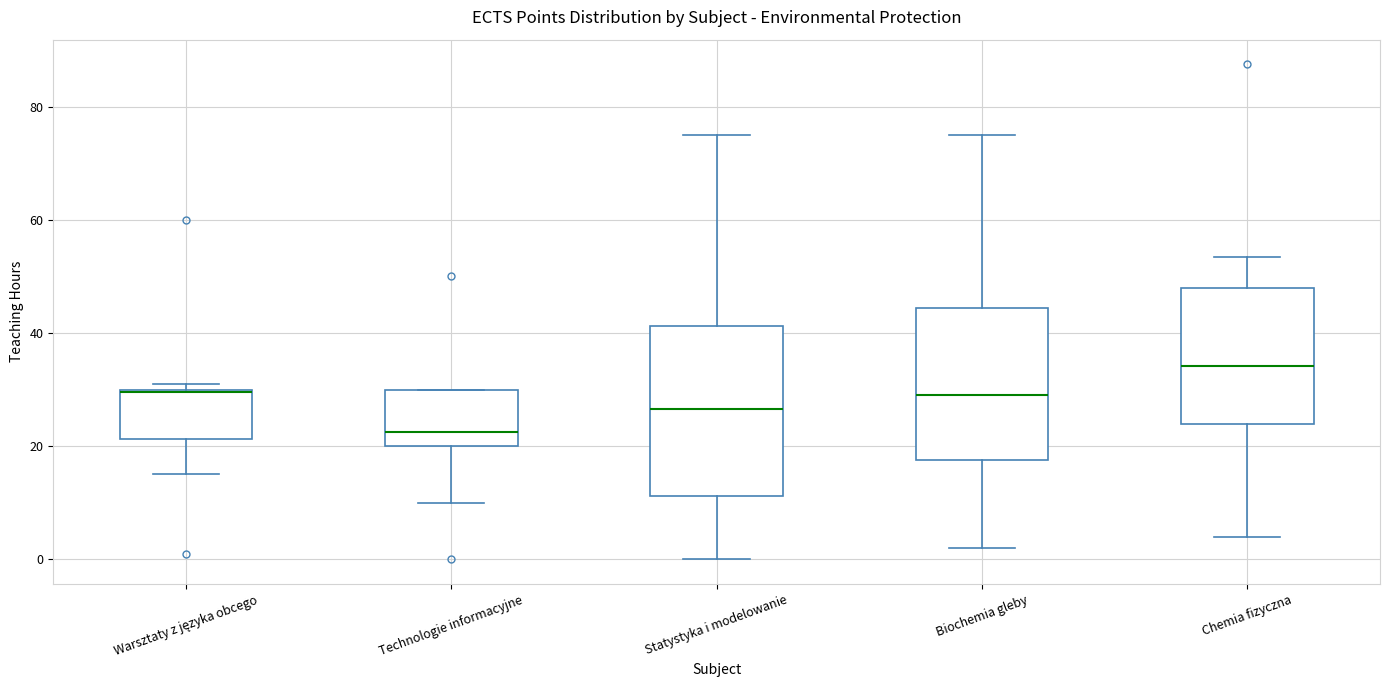

Comparing the boxes themselves (not the whiskers), which one is the tallest?

Statystyka i modelowanie